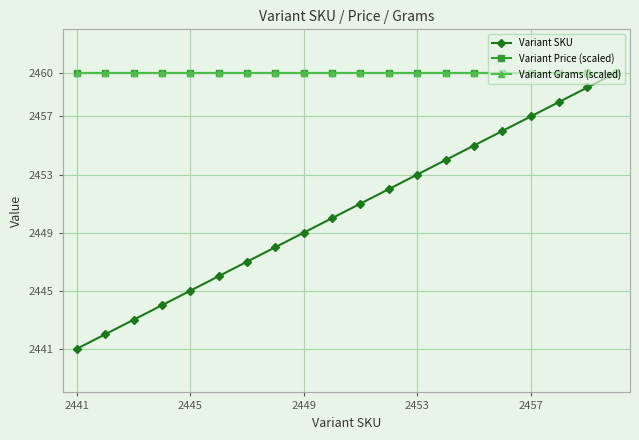

Does the chart have visible grid lines?

Yes